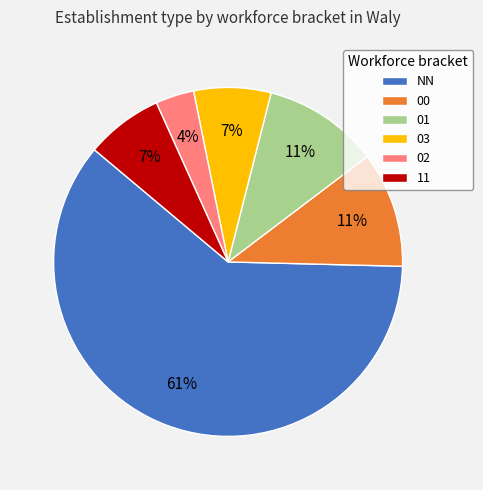

Which slice is the largest?

NN